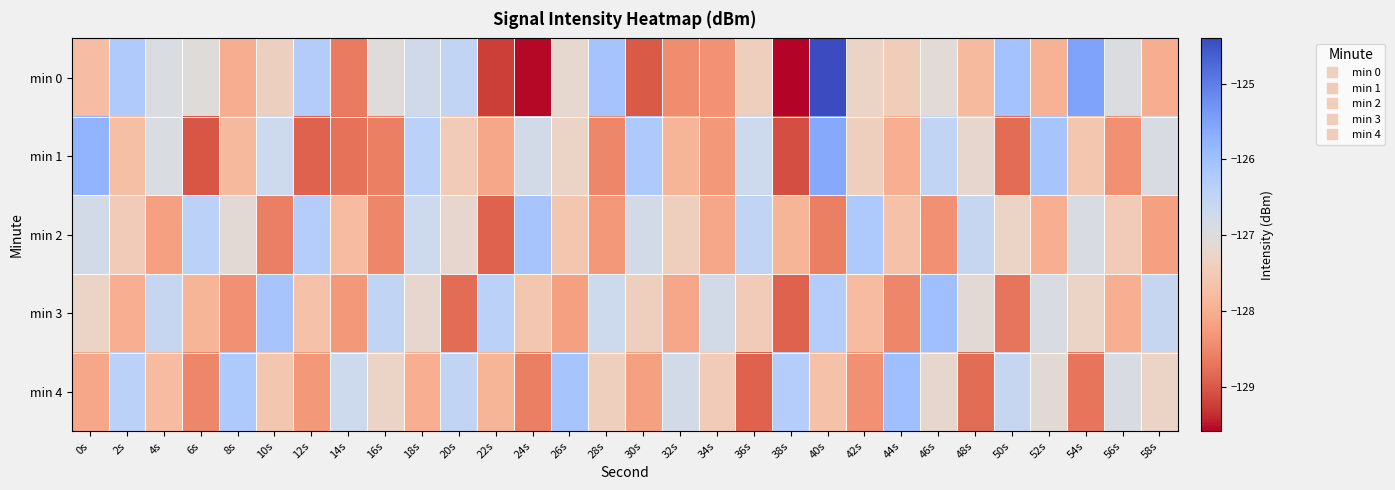

Reading left to right, transcribe all the data shown in this chart.

min 0: 0s=-127.8	2s=-126.2	4s=-126.9	6s=-127.0	8s=-128.0	10s=-127.4	12s=-126.3	14s=-128.6	16s=-127.0	18s=-126.7	20s=-126.5	22s=-129.2	24s=-129.6	26s=-127.2	28s=-126.1	30s=-129.0	32s=-128.4	34s=-128.4	36s=-127.4	38s=-129.6	40s=-124.4	42s=-127.3	44s=-127.5	46s=-127.1	48s=-127.8	50s=-126.1	52s=-128.0	54s=-125.5	56s=-126.9	58s=-128.0
min 1: 0s=-125.8	2s=-127.7	4s=-126.9	6s=-129.0	8s=-127.8	10s=-126.7	12s=-128.9	14s=-128.8	16s=-128.6	18s=-126.4	20s=-127.5	22s=-128.1	24s=-126.8	26s=-127.3	28s=-128.5	30s=-126.2	32s=-127.9	34s=-128.3	36s=-126.7	38s=-129.1	40s=-125.6	42s=-127.4	44s=-128.0	46s=-126.5	48s=-127.2	50s=-128.8	52s=-126.1	54s=-127.6	56s=-128.4	58s=-126.9
min 2: 0s=-126.8	2s=-127.5	4s=-128.2	6s=-126.4	8s=-127.1	10s=-128.6	12s=-126.3	14s=-127.8	16s=-128.5	18s=-126.7	20s=-127.2	22s=-128.9	24s=-126.1	26s=-127.6	28s=-128.3	30s=-126.8	32s=-127.4	34s=-128.1	36s=-126.5	38s=-127.9	40s=-128.6	42s=-126.2	44s=-127.7	46s=-128.4	48s=-126.6	50s=-127.3	52s=-128.0	54s=-126.9	56s=-127.5	58s=-128.2
min 3: 0s=-127.3	2s=-128.0	4s=-126.6	6s=-127.9	8s=-128.4	10s=-126.1	12s=-127.7	14s=-128.3	16s=-126.5	18s=-127.2	20s=-128.8	22s=-126.4	24s=-127.6	26s=-128.2	28s=-126.7	30s=-127.4	32s=-128.1	34s=-126.8	36s=-127.5	38s=-128.9	40s=-126.3	42s=-127.8	44s=-128.5	46s=-126.0	48s=-127.1	50s=-128.7	52s=-126.9	54s=-127.3	56s=-128.0	58s=-126.6
min 4: 0s=-128.1	2s=-126.4	4s=-127.8	6s=-128.5	8s=-126.2	10s=-127.6	12s=-128.3	14s=-126.7	16s=-127.3	18s=-128.0	20s=-126.5	22s=-127.9	24s=-128.6	26s=-126.1	28s=-127.4	30s=-128.2	32s=-126.8	34s=-127.5	36s=-128.9	38s=-126.3	40s=-127.7	42s=-128.4	44s=-126.0	46s=-127.2	48s=-128.8	50s=-126.6	52s=-127.1	54s=-128.7	56s=-126.9	58s=-127.3